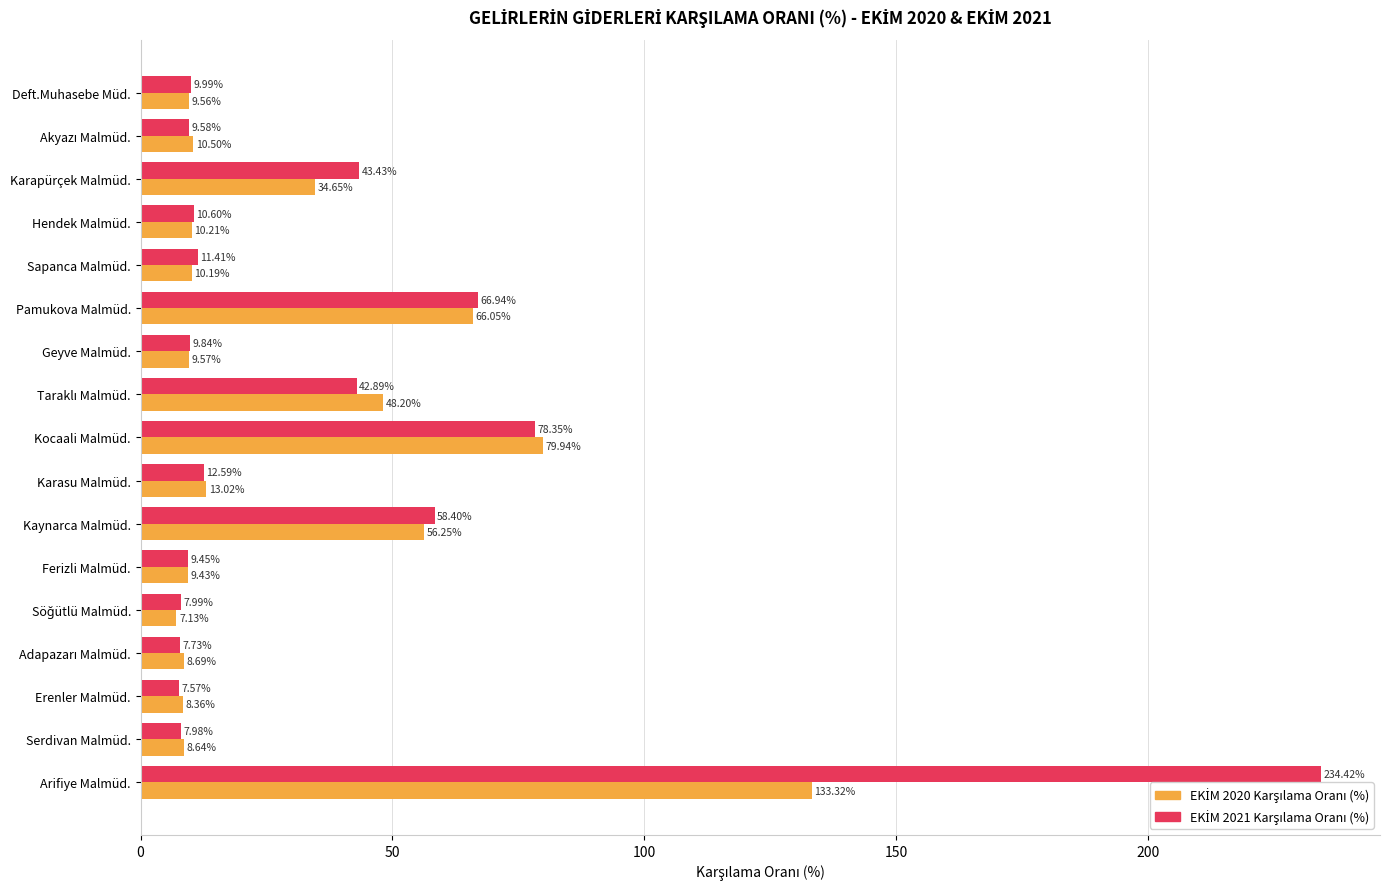

What is the difference between the highest and lowest values at Arifiye Malmüd.?

101.1